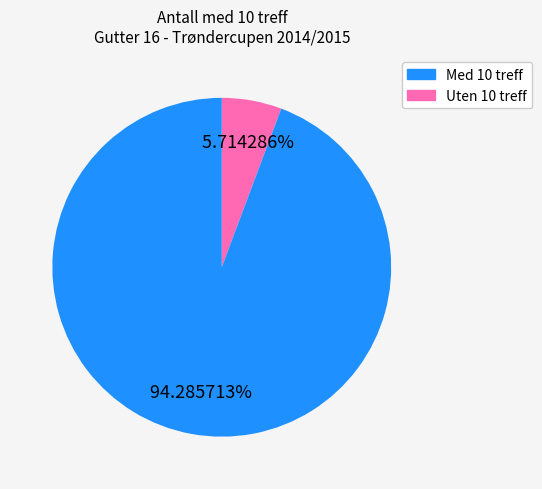

Is there a majority slice in this chart?

Yes